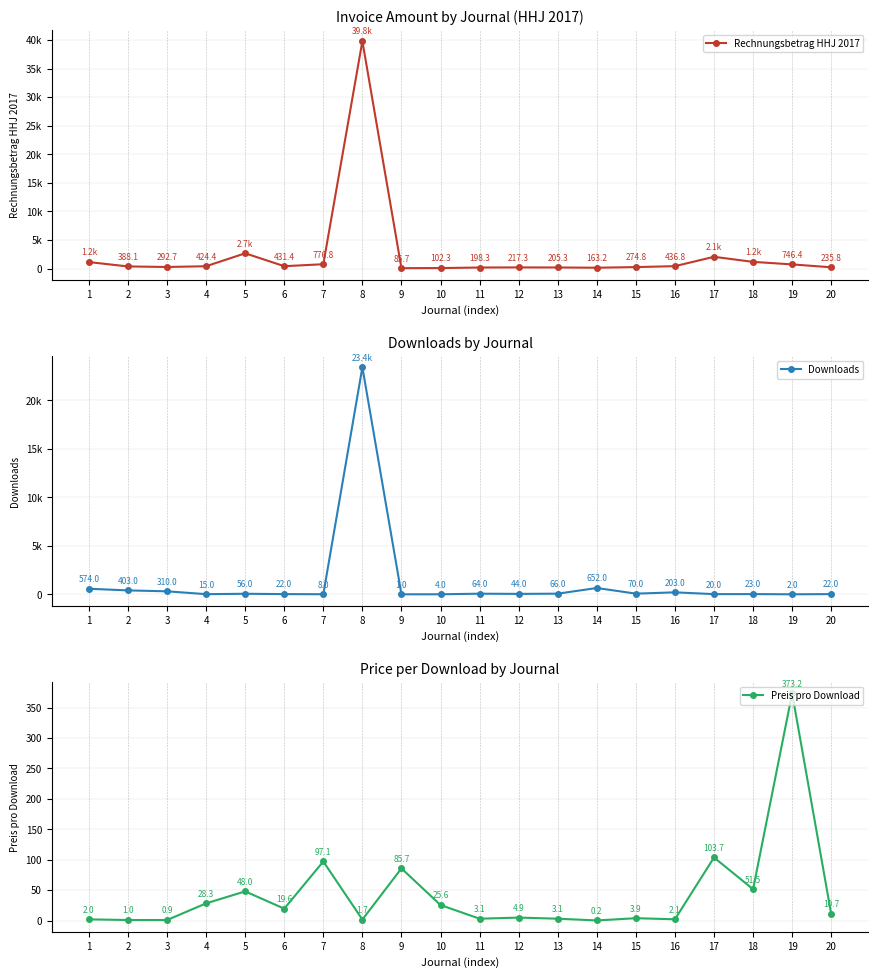

How many data points in Preis pro Download are above 10?

10